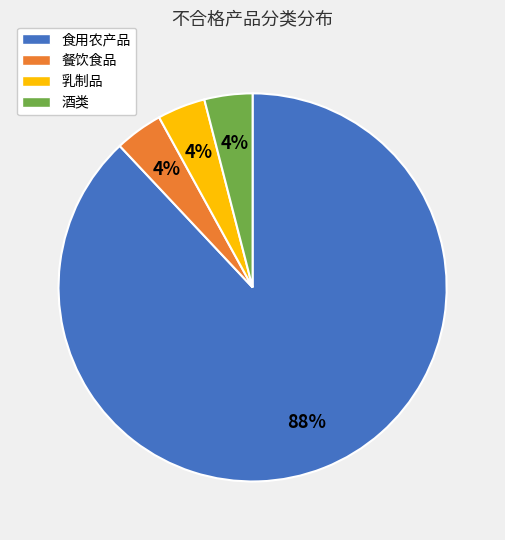

How many slices are in this pie chart?

4